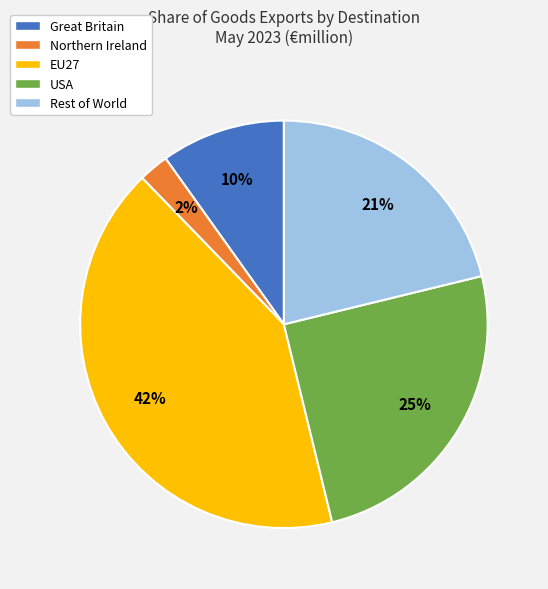

Which has a higher value, USA or Great Britain?

USA